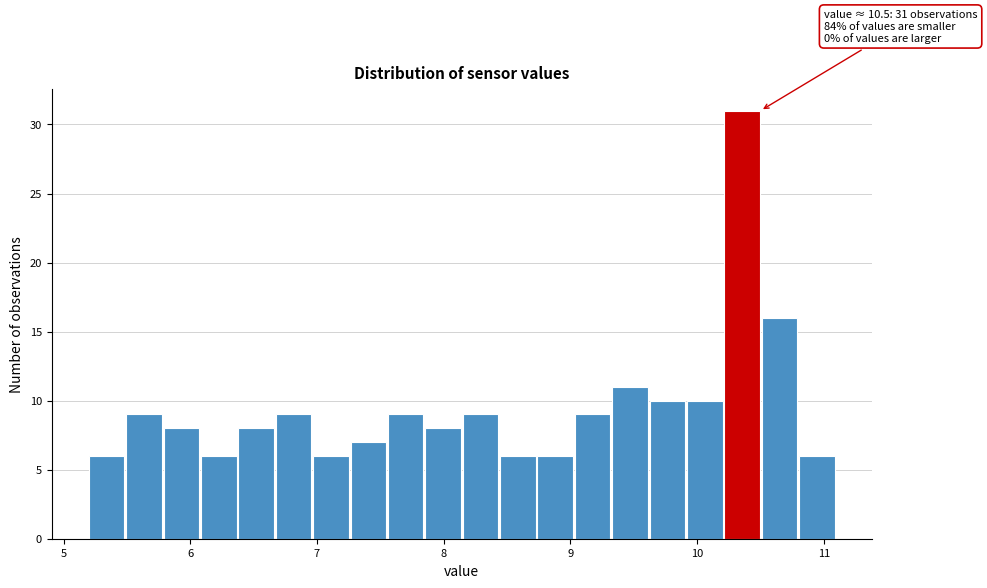

Around what value on the x-axis is the tallest bar? Give the approximate position of its centre, as read against the axis.

10.4